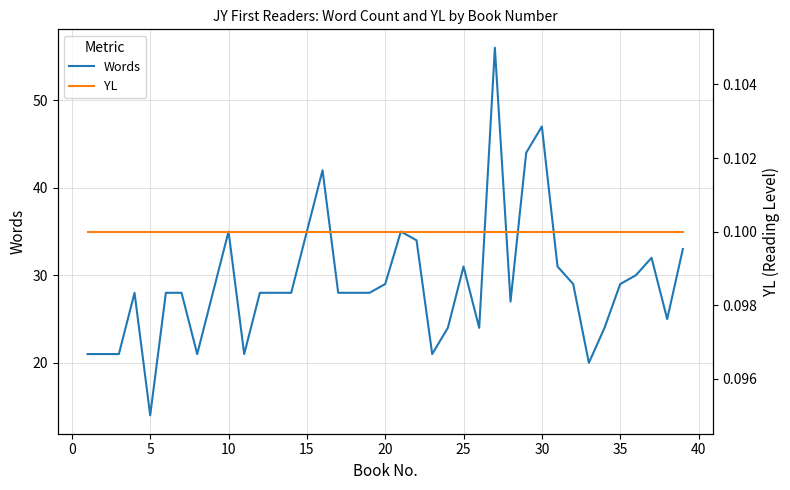

What is the sum of all YL values?

3.9